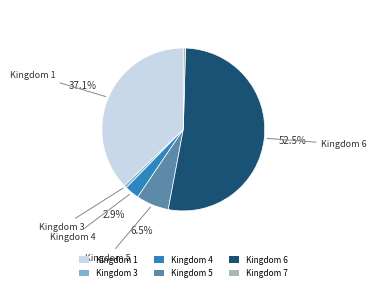

Approximately how many times larger is the value at Kingdom 6 compared to Kingdom 3?

92.8